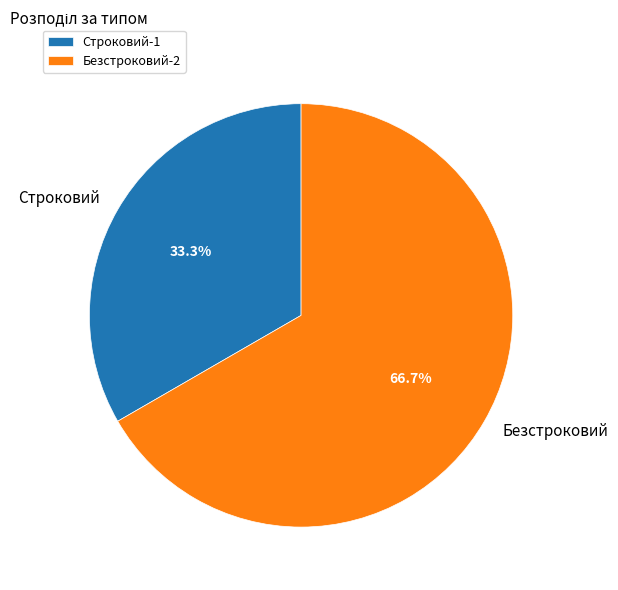

To the nearest percent, what is the average slice percentage?

50%